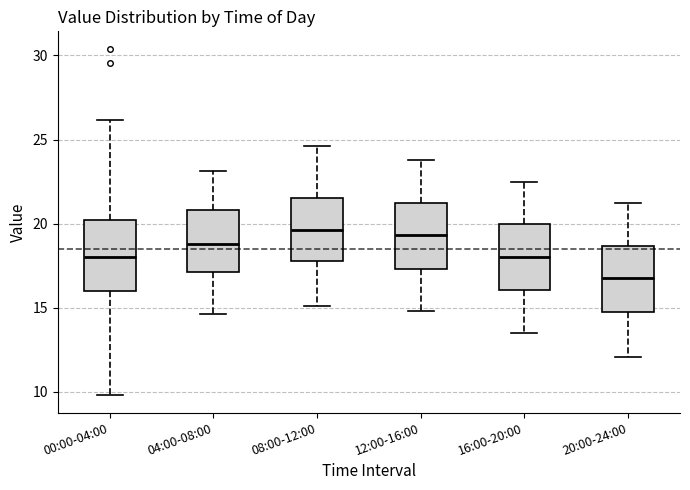

Where does the upper whisker of the box for 08:00-12:00 end on the y-axis? The values are not printed on the chart, so give them approximately, as read against the axis.

24.5